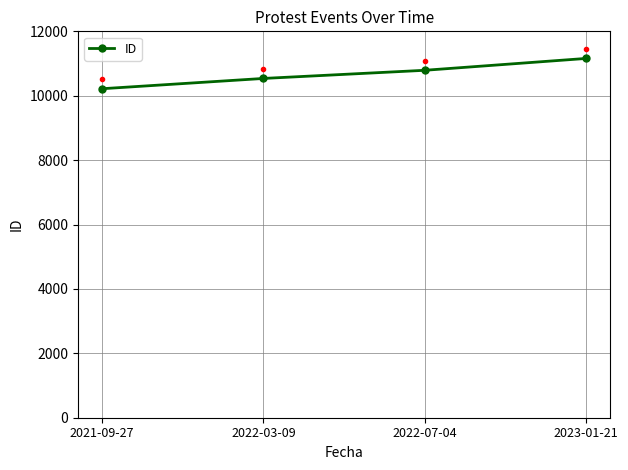

Reading right to left, what are all the values shown in this chart?

2023-01-21=11158	2022-07-04=10790	2022-03-09=10537	2021-09-27=10218